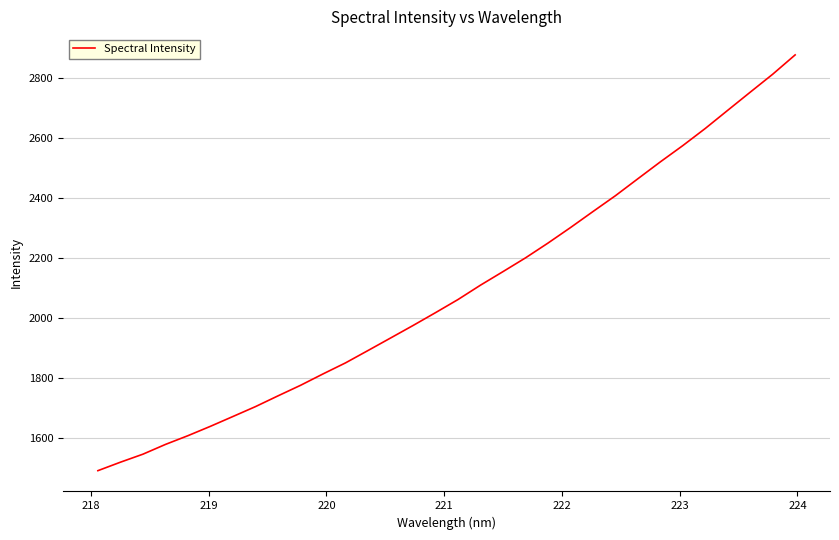

What is the maximum value shown in the chart?

2876.4